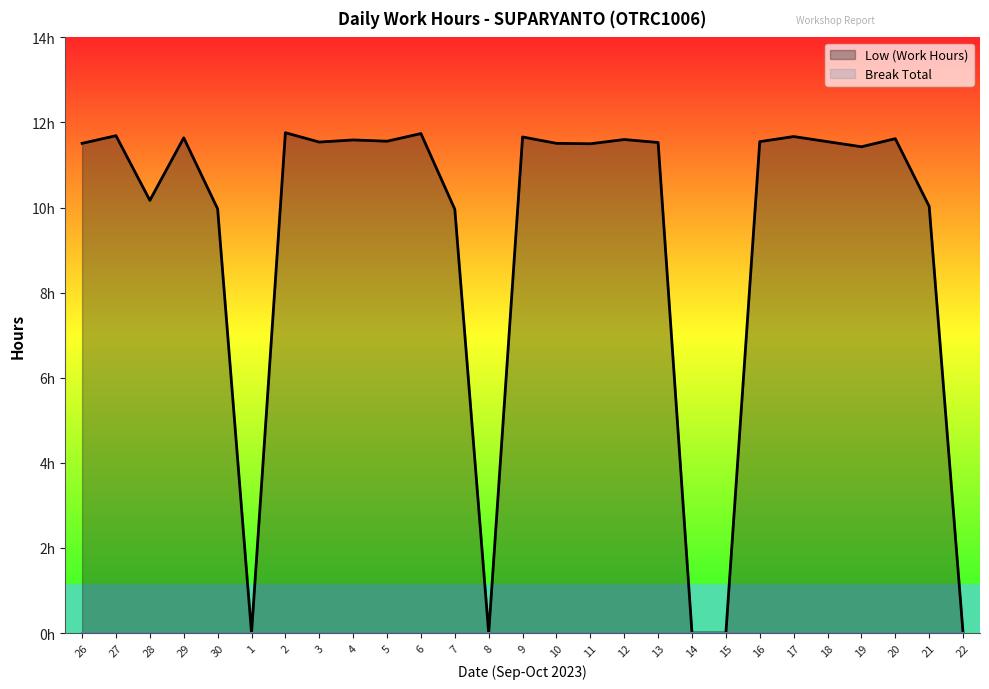

What is the value of the 2nd point from the left?

11.7